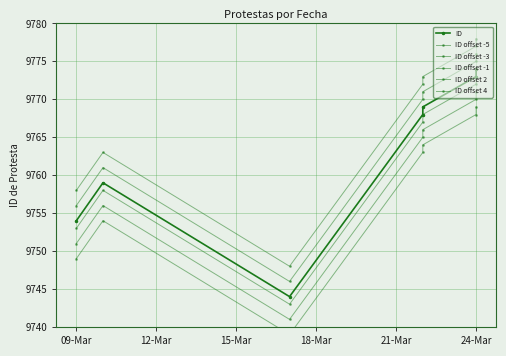

Is the value of ID offset 4 at 24-Mar greater than the value of ID offset -3 at 24-Mar?

Yes